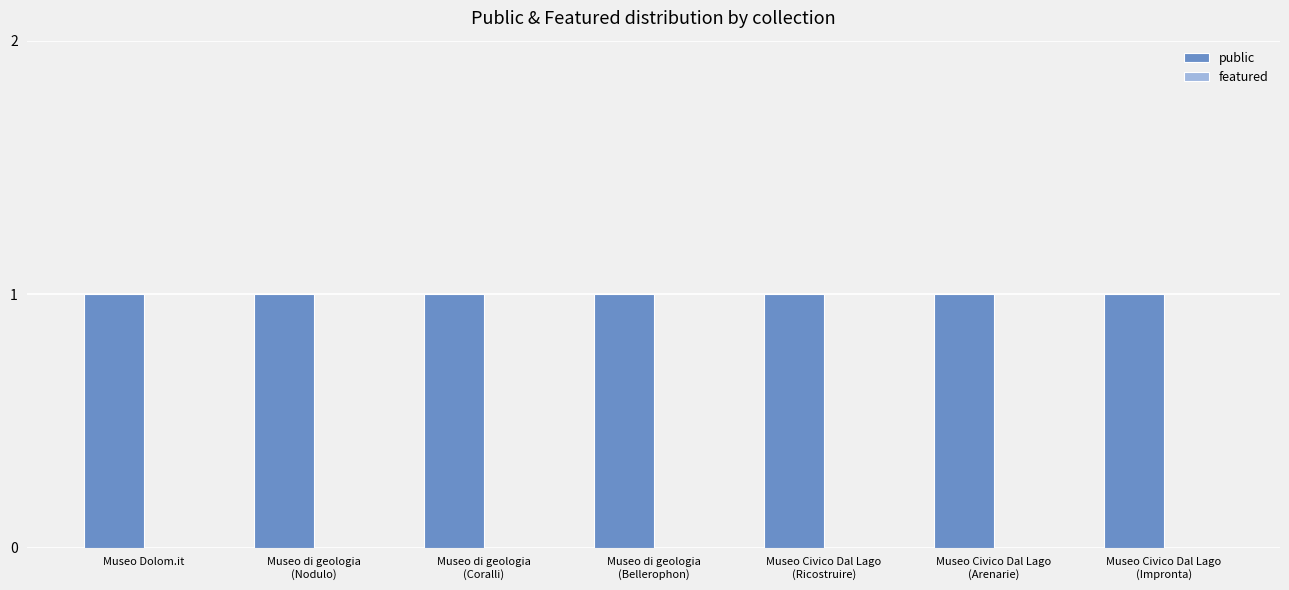

What position from the right is Museo Civico Dal Lago
(Arenarie)?

2